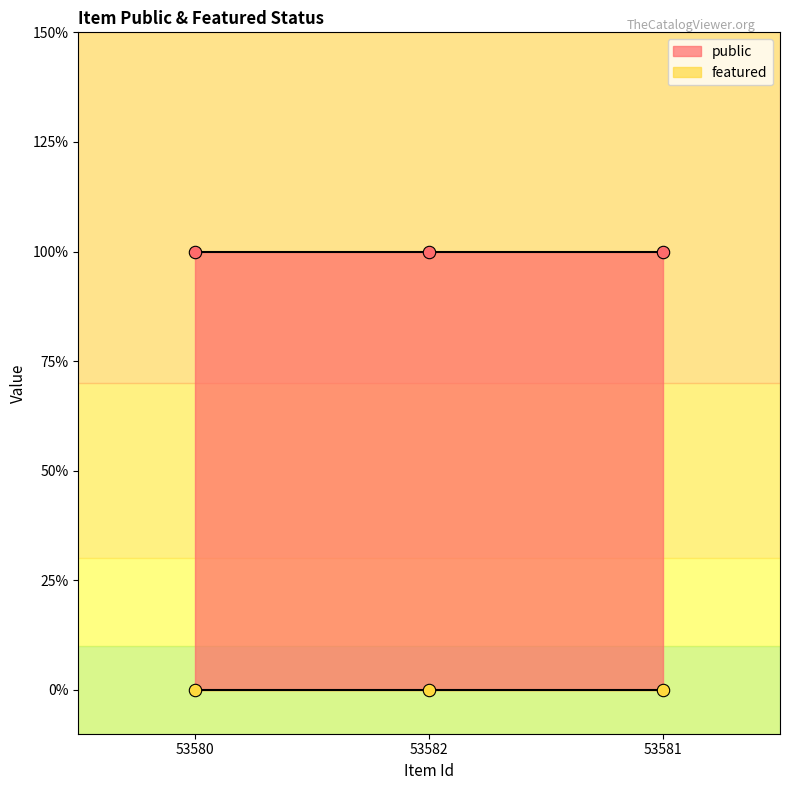

What are all the series names shown in the legend?

public, featured